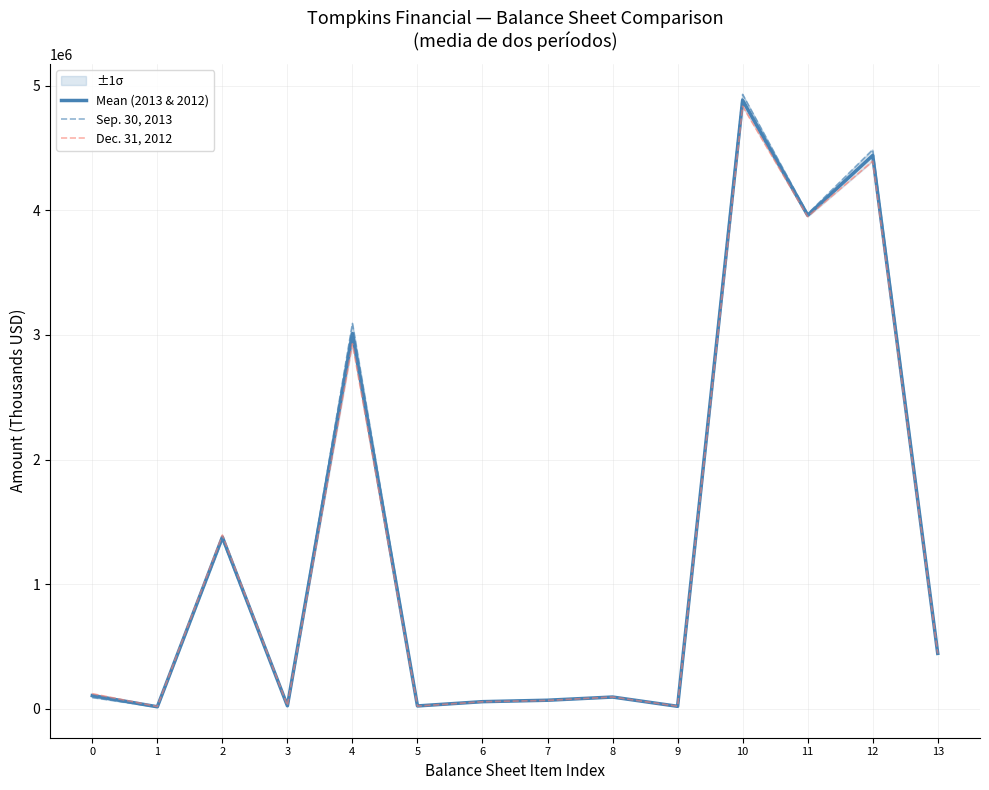

What is the value of the Mean (2013 & 2012) point at the 12th from the left?

3961462.5